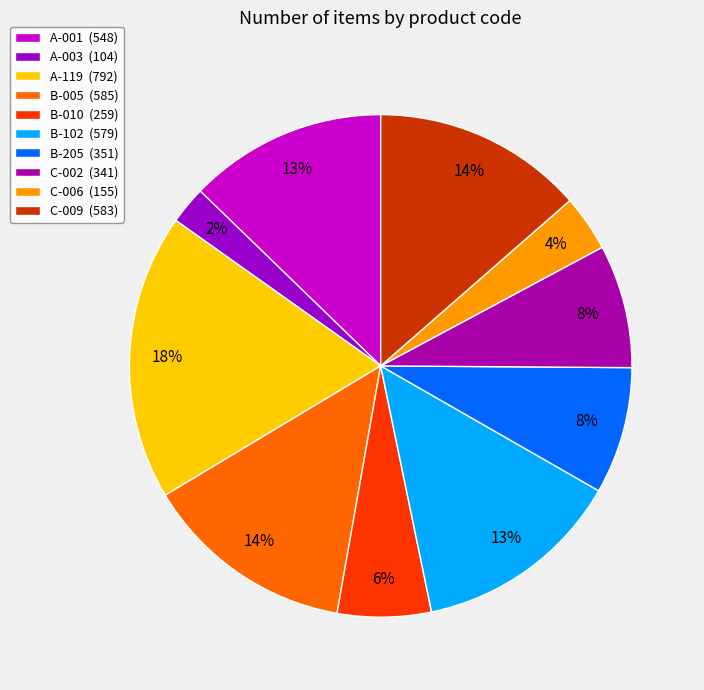

Which slice is the largest?

A-119